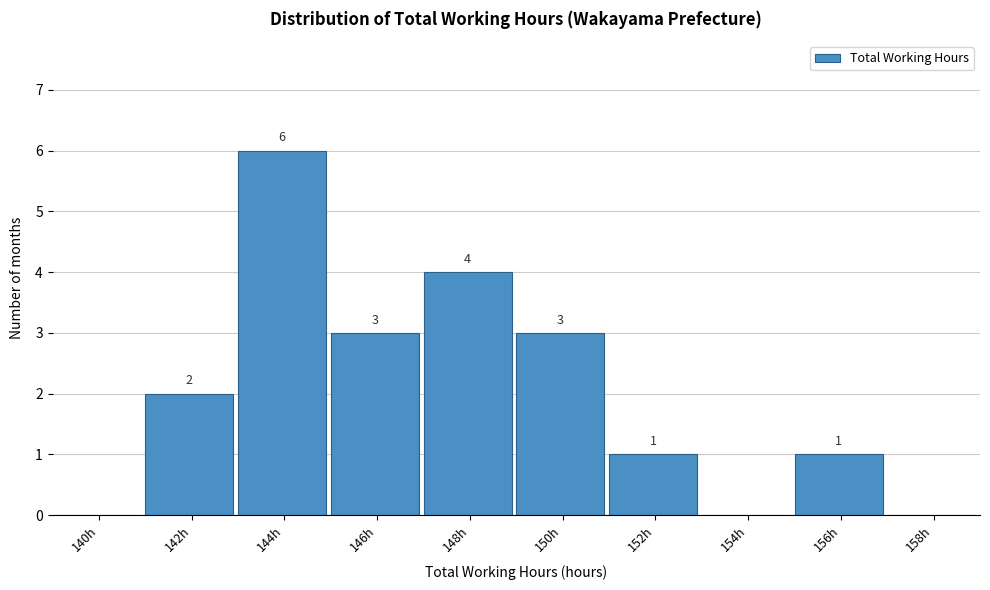

Reading right to left, list all the values displayed in this chart.

158h=0	156h=1	154h=0	152h=1	150h=3	148h=4	146h=3	144h=6	142h=2	140h=0